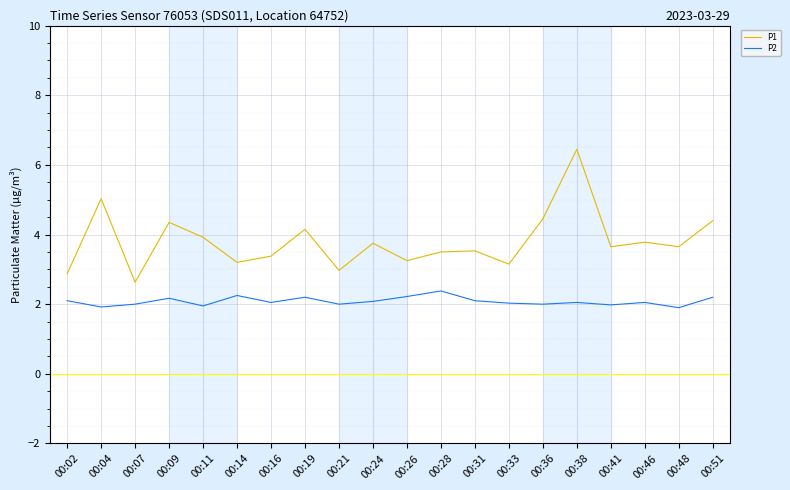

Which series has the largest total across all categories?

P1